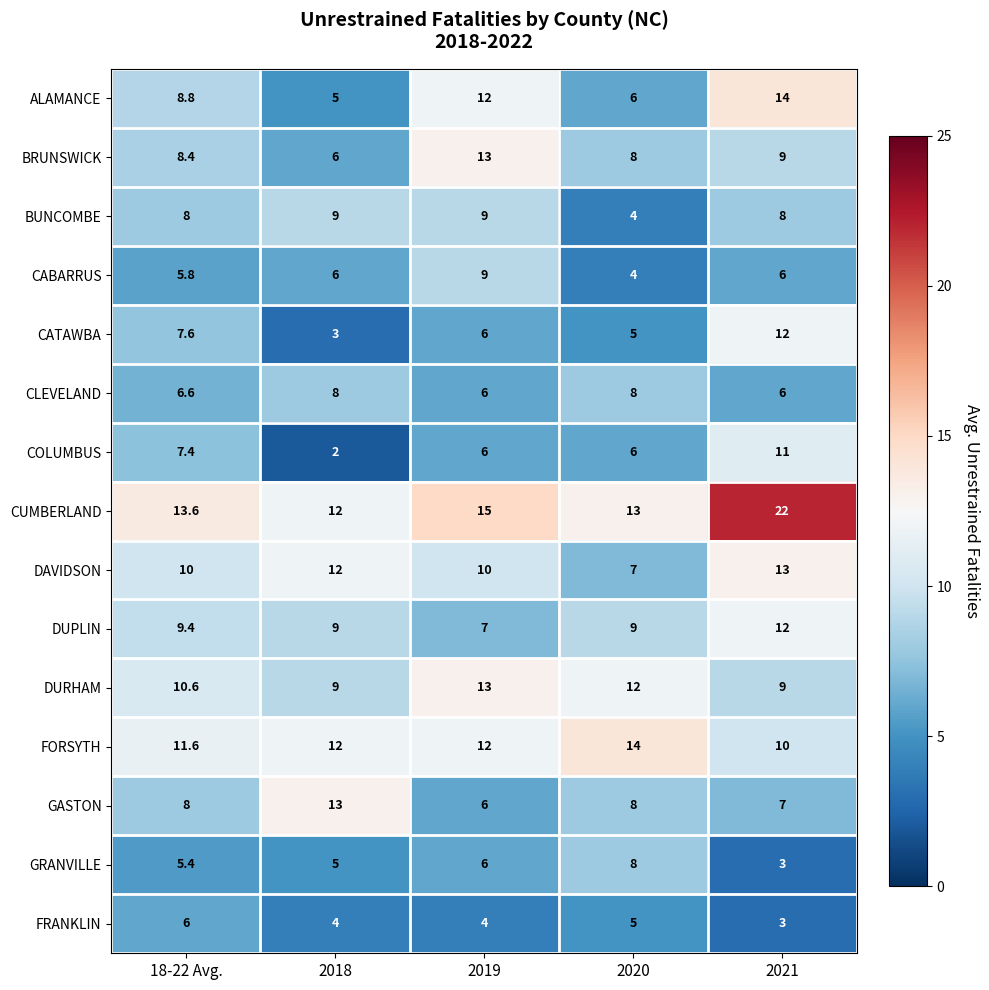

What value does the DAVIDSON series have at 2019?

10.0